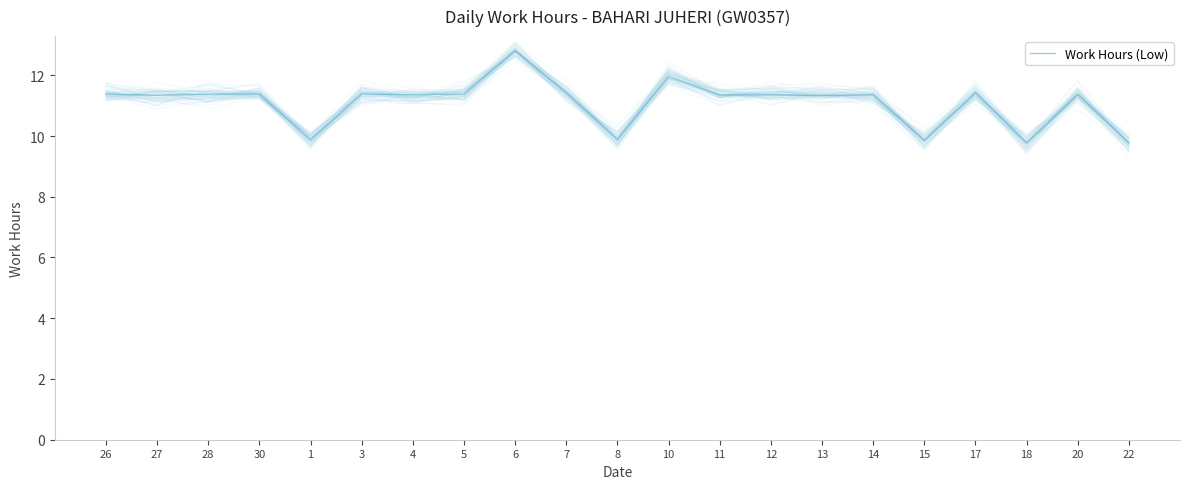

Rank the categories by value from lowest to highest.

18, 22, 15, 1, 8, 13, 27, 11, 4, 12, 14, 20, 26, 28, 30, 3, 5, 7, 17, 10, 6